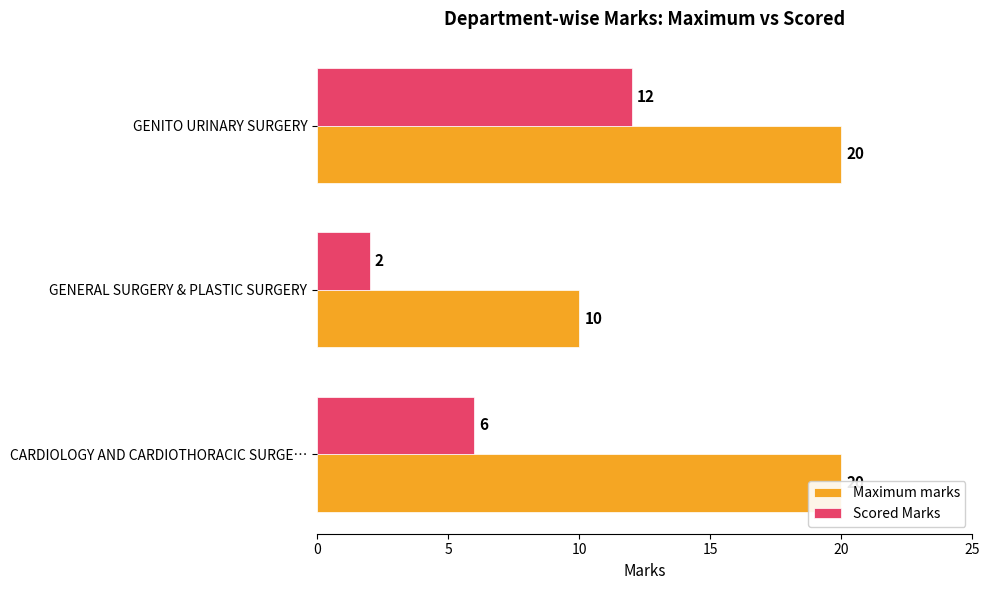

Between CARDIOLOGY AND CARDIOTHORACIC SURGE… and GENITO URINARY SURGERY, which series saw the biggest shift?

Scored Marks